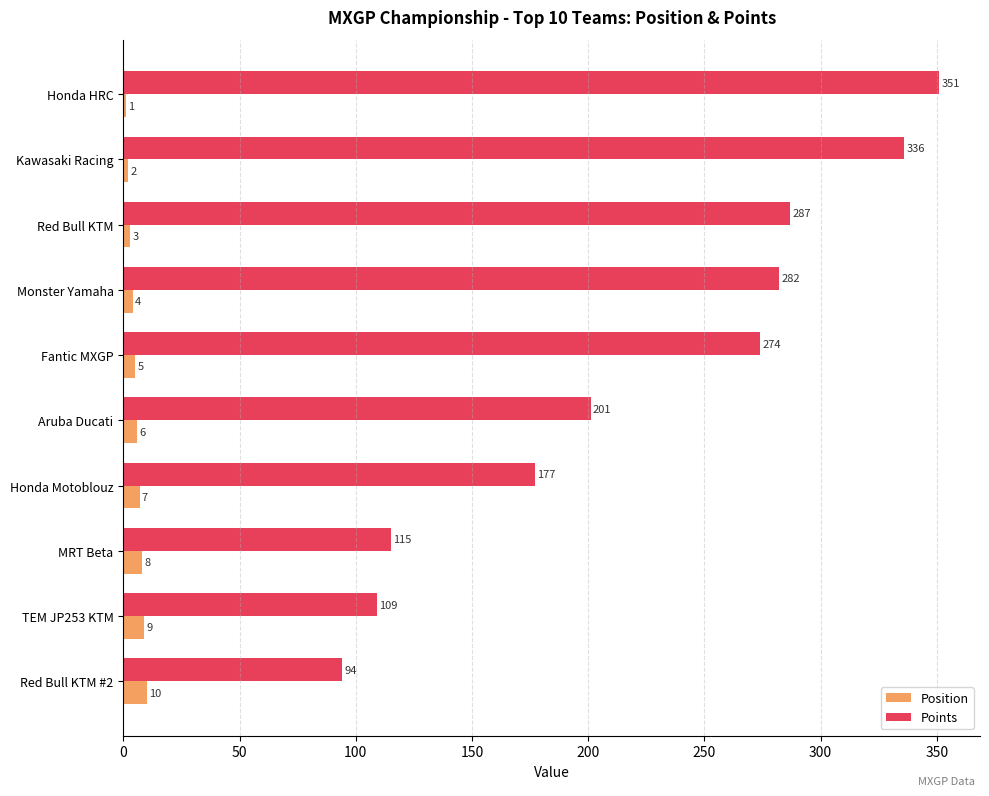

What is the sum of the Points values at Kawasaki Racing and Aruba Ducati?

537